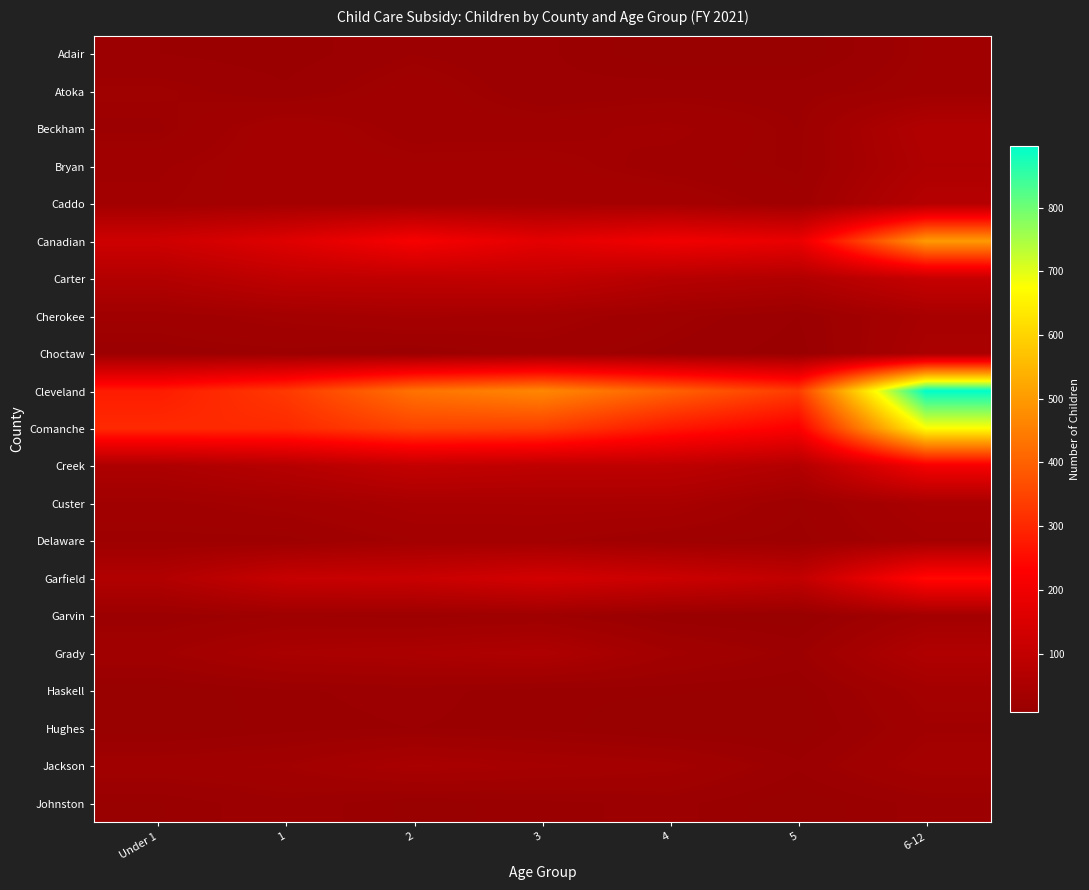

How many categories are shown in the chart?

7